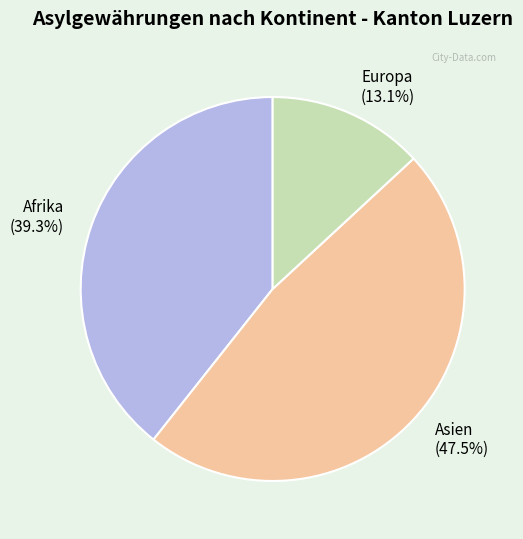

What is the smallest slice in the pie chart?

Europa